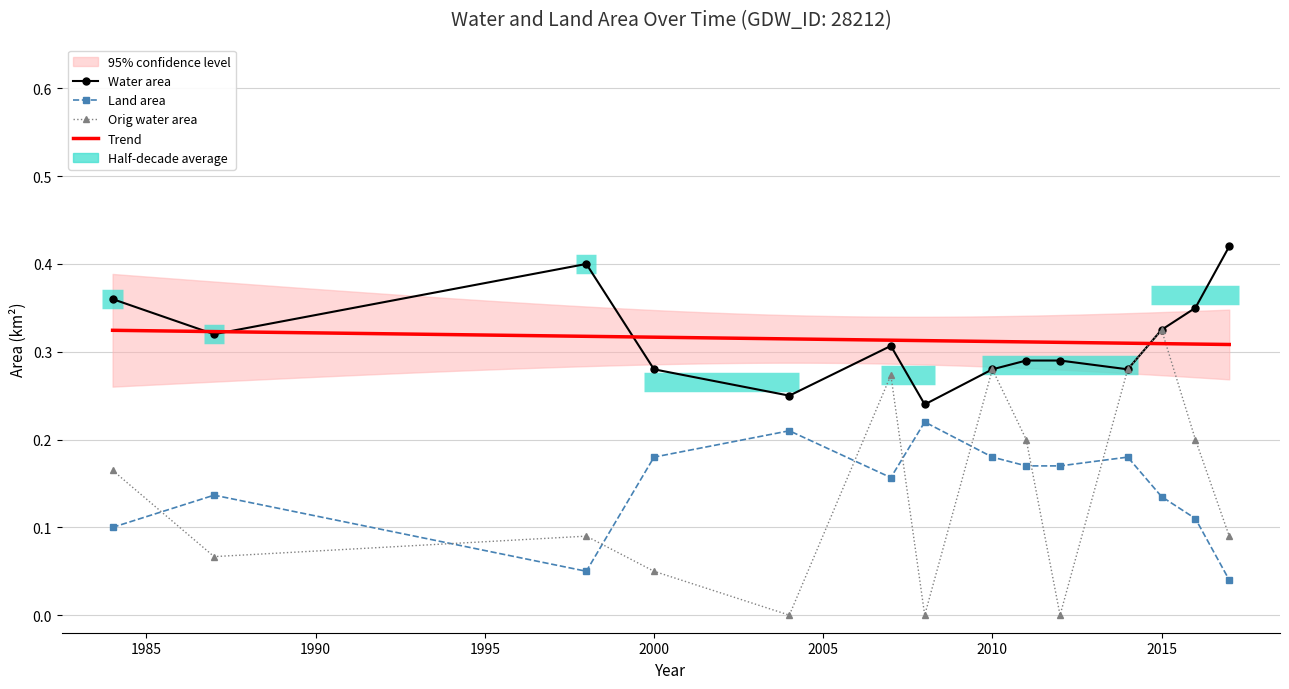

Where is waterArea nearest to the value 0?

2008_07